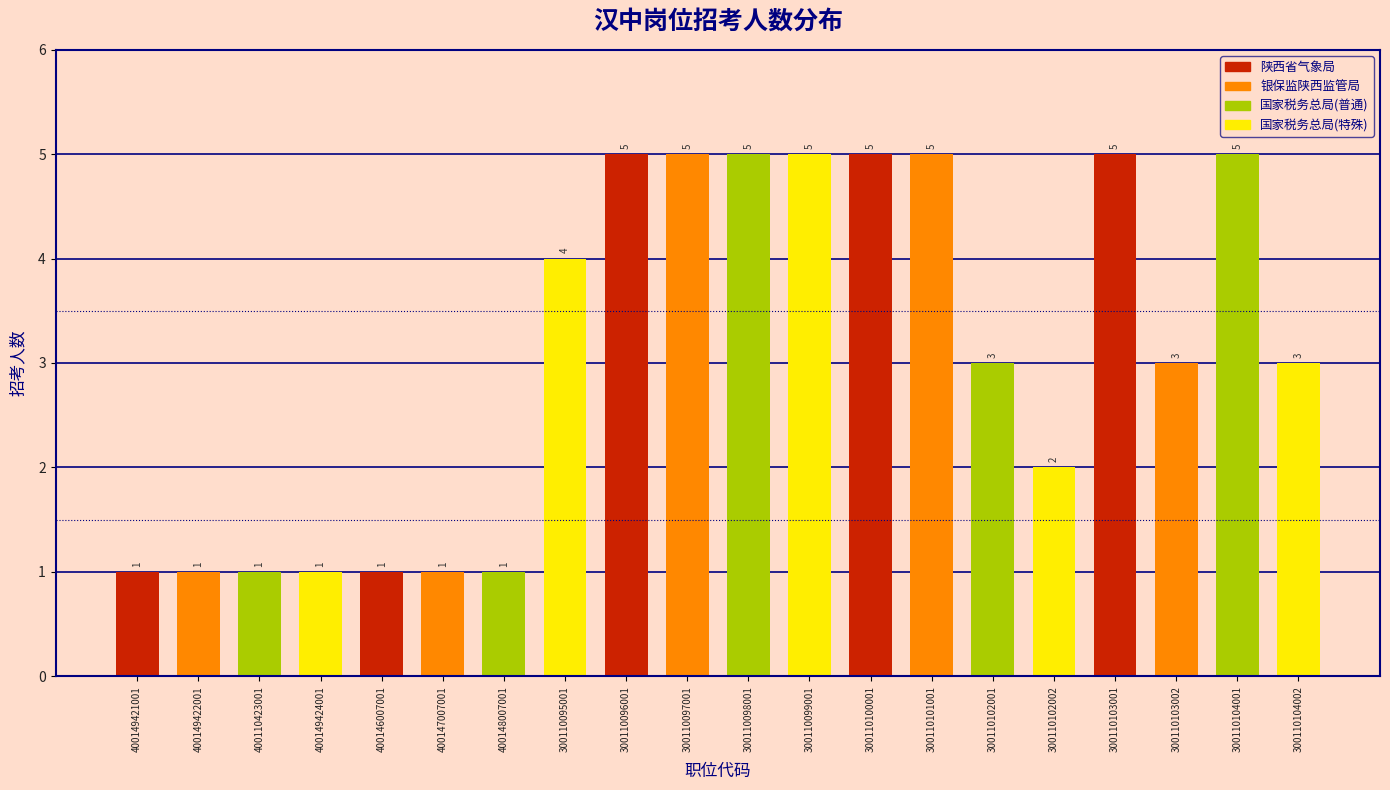

Reading left to right, transcribe all the data shown in this chart.

400149421001=1	400149422001=1	400110423001=1	400149424001=1	400146007001=1	400147007001=1	400148007001=1	300110095001=4	300110096001=5	300110097001=5	300110098001=5	300110099001=5	300110100001=5	300110101001=5	300110102001=3	300110102002=2	300110103001=5	300110103002=3	300110104001=5	300110104002=3